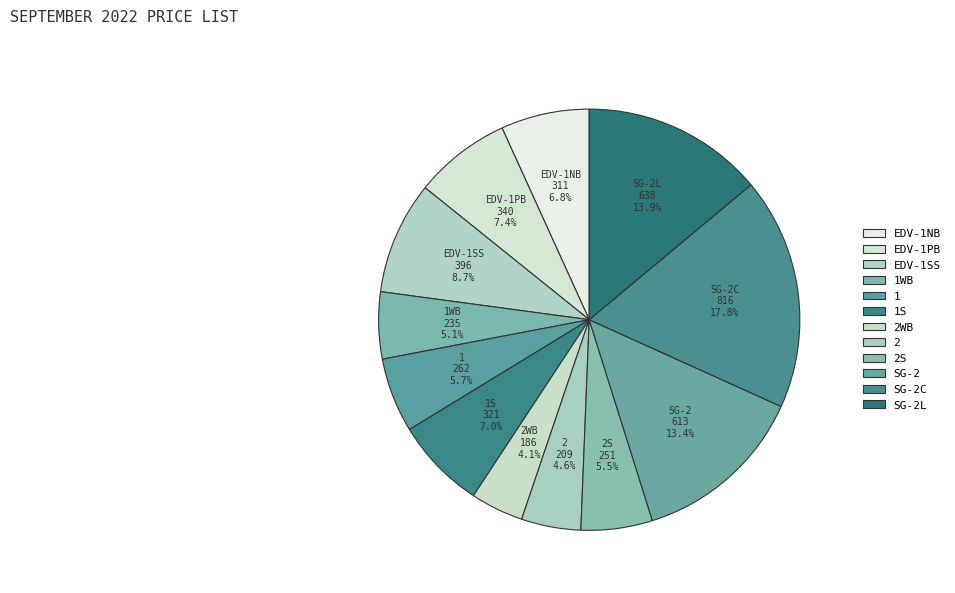

Is there a majority slice in this chart?

No